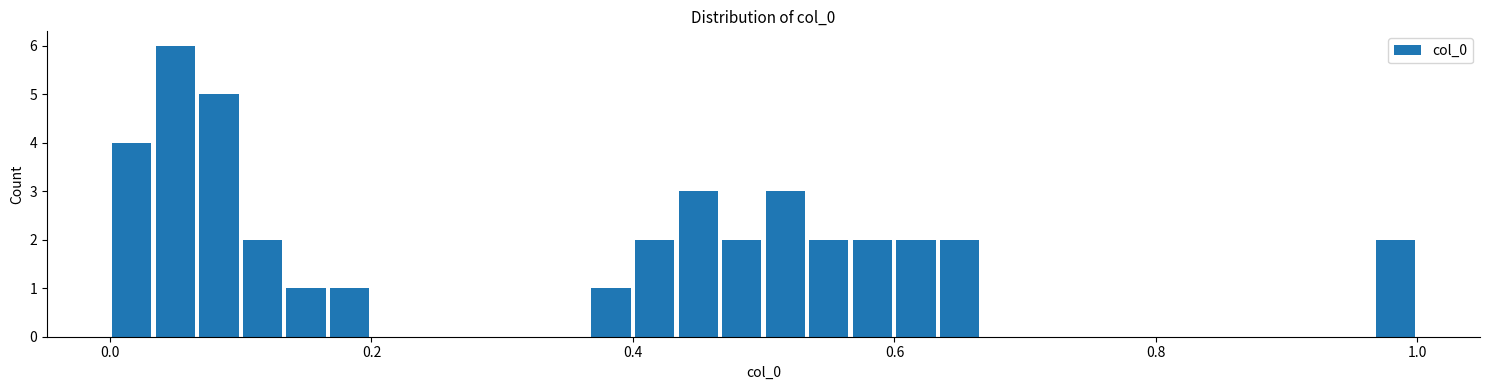

Around what value on the x-axis is the tallest bar? Give the approximate position of its centre, as read against the axis.

0.04